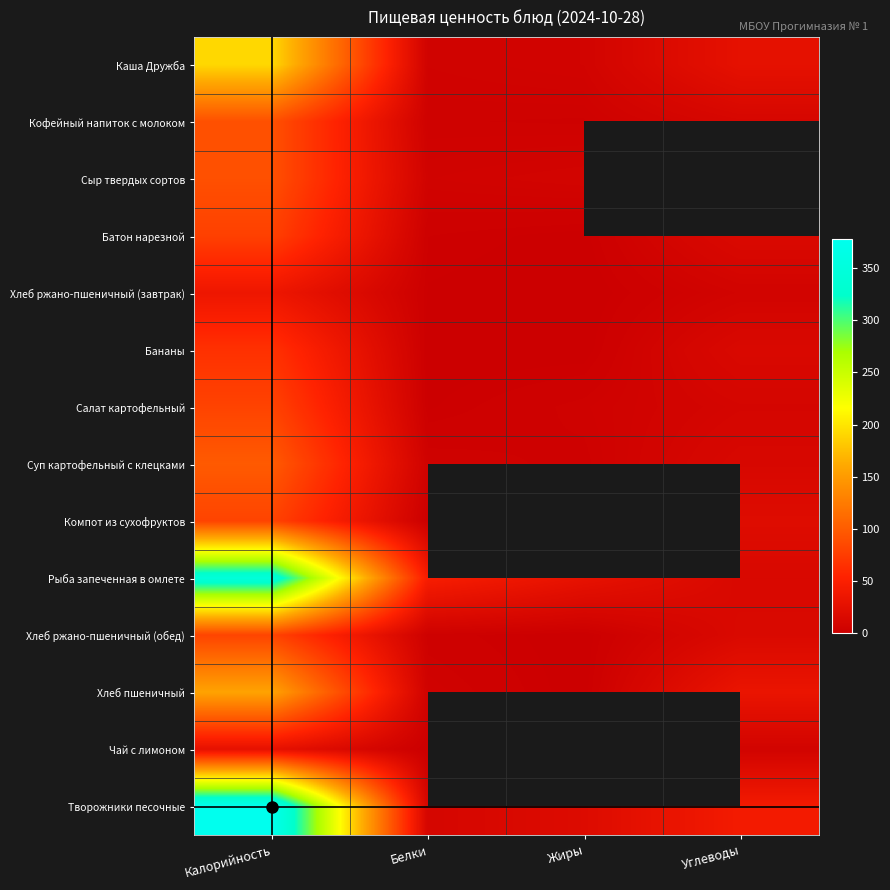

The Сыр твердых сортов series shows 5.8 at Белки. True or false?

True